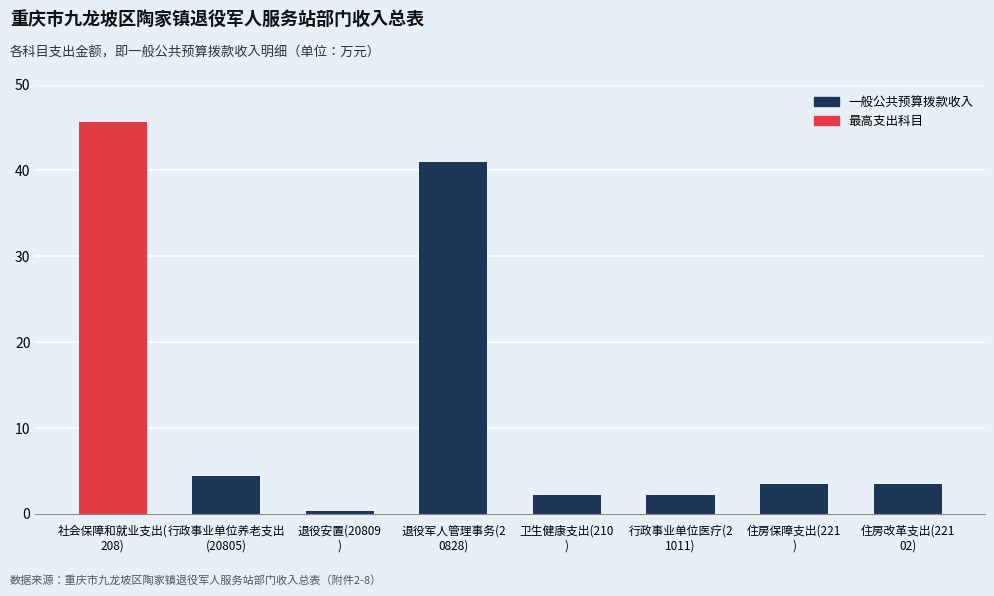

How many values are below 3?

3